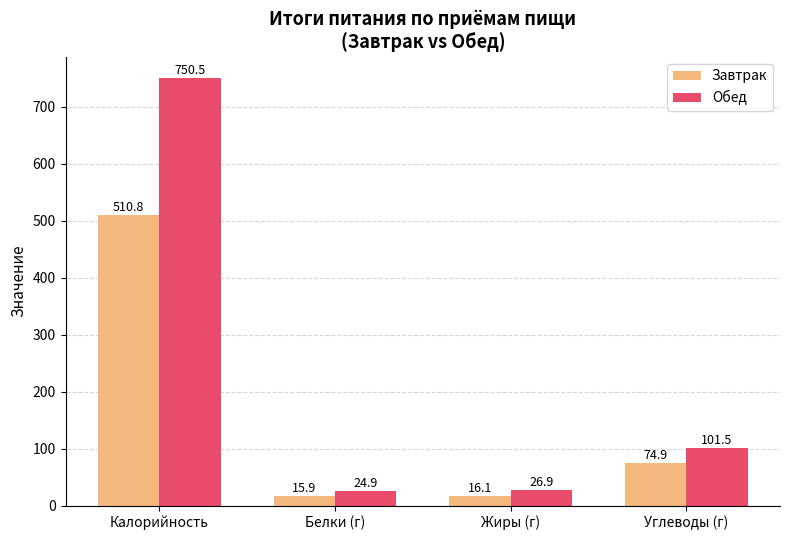

What are all the series names shown in the legend?

Завтрак, Обед